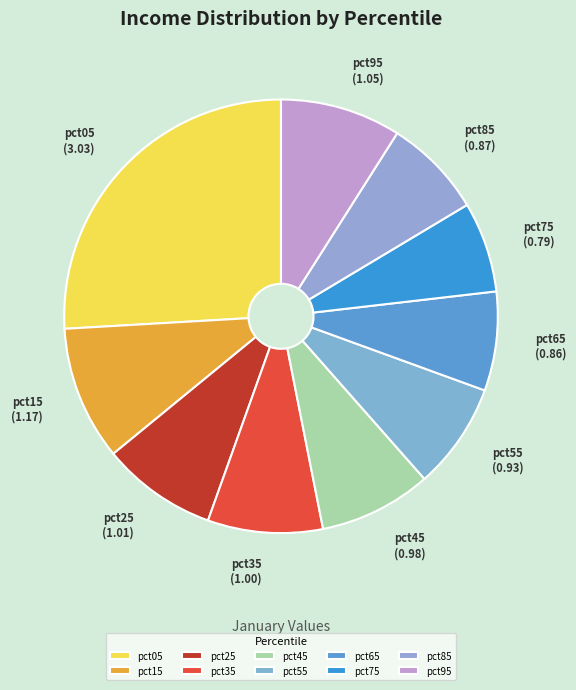

True or false: pct85 accounts for 22% of the total.

False